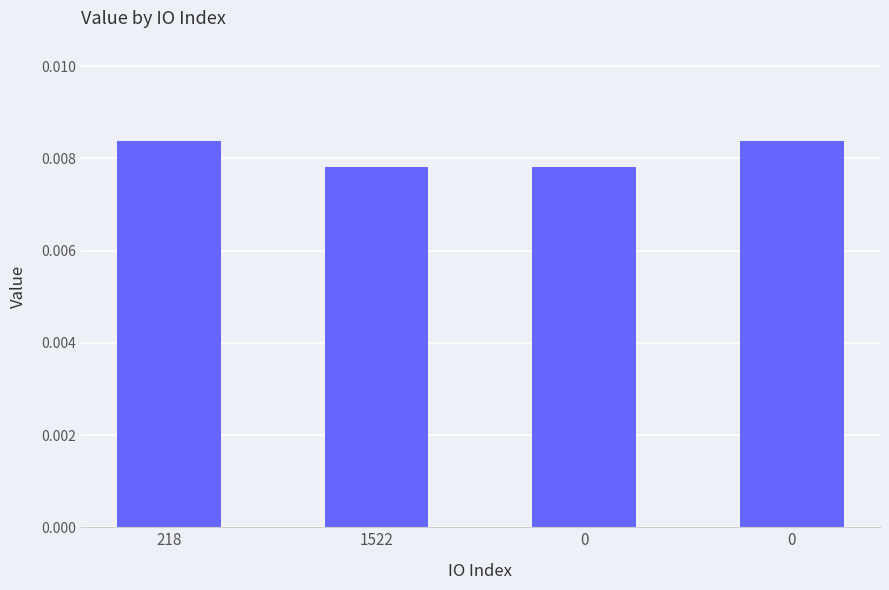

List the labels in order of value, largest first.

218, 0, 1522, 0